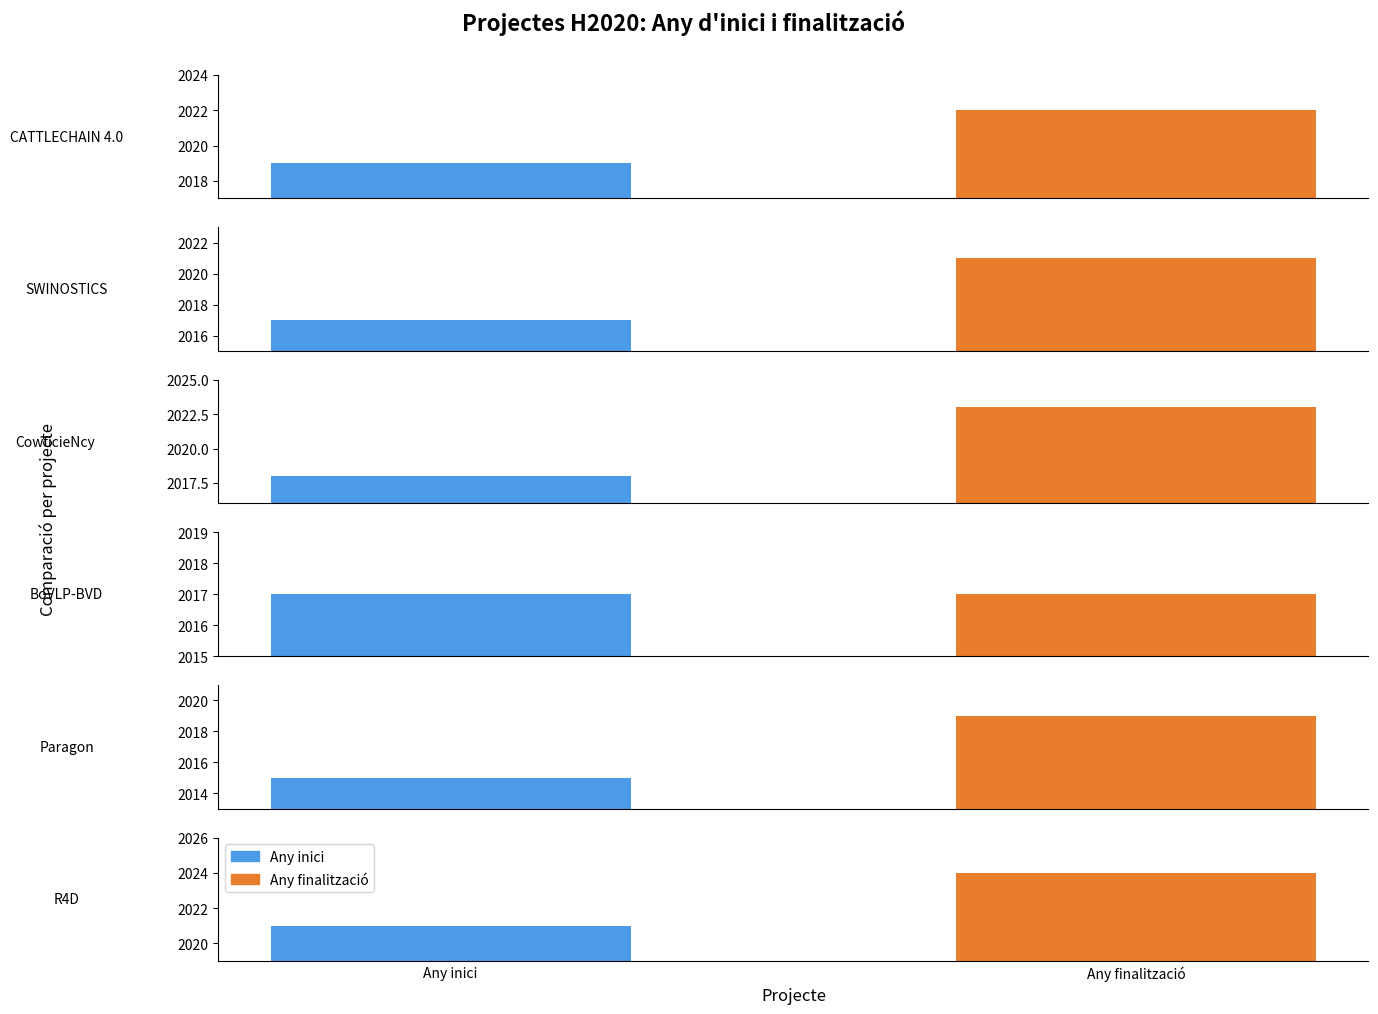

True or false: Any finalització has a value of 646 at SWINOSTICS.

False